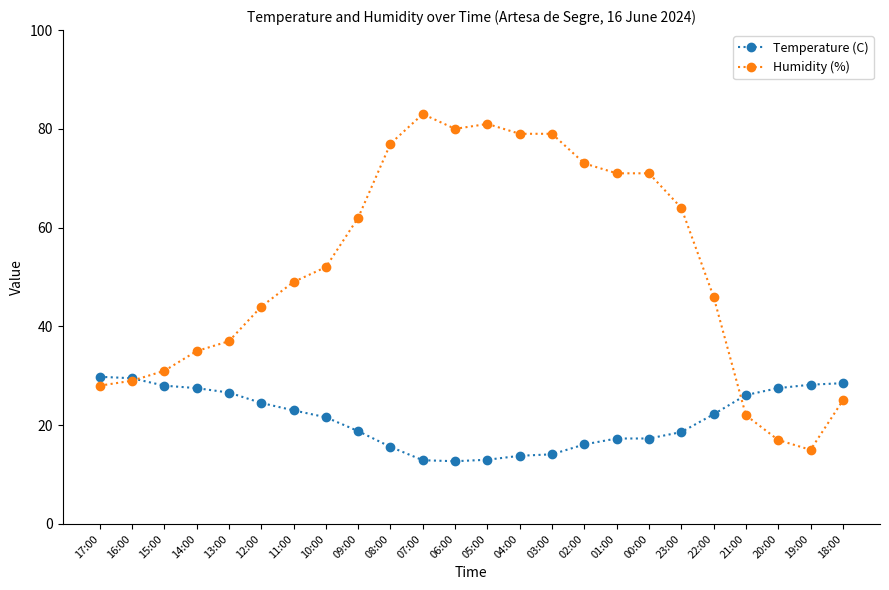

Which series has the largest range (max minus min)?

Humidity (%)